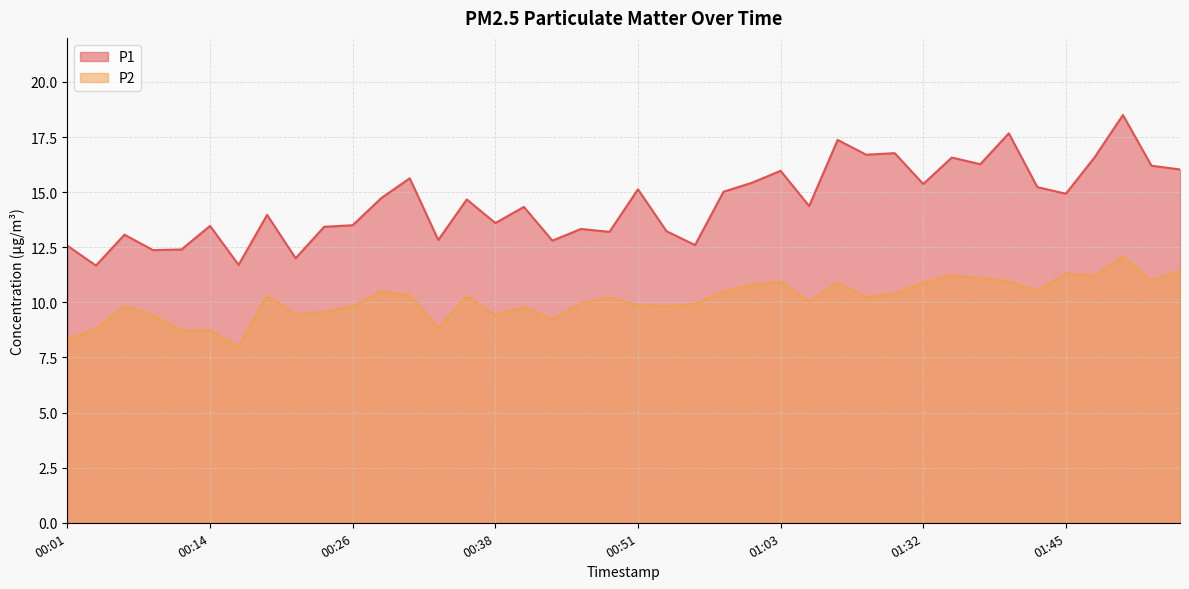

What is the minimum value for P1?

11.7